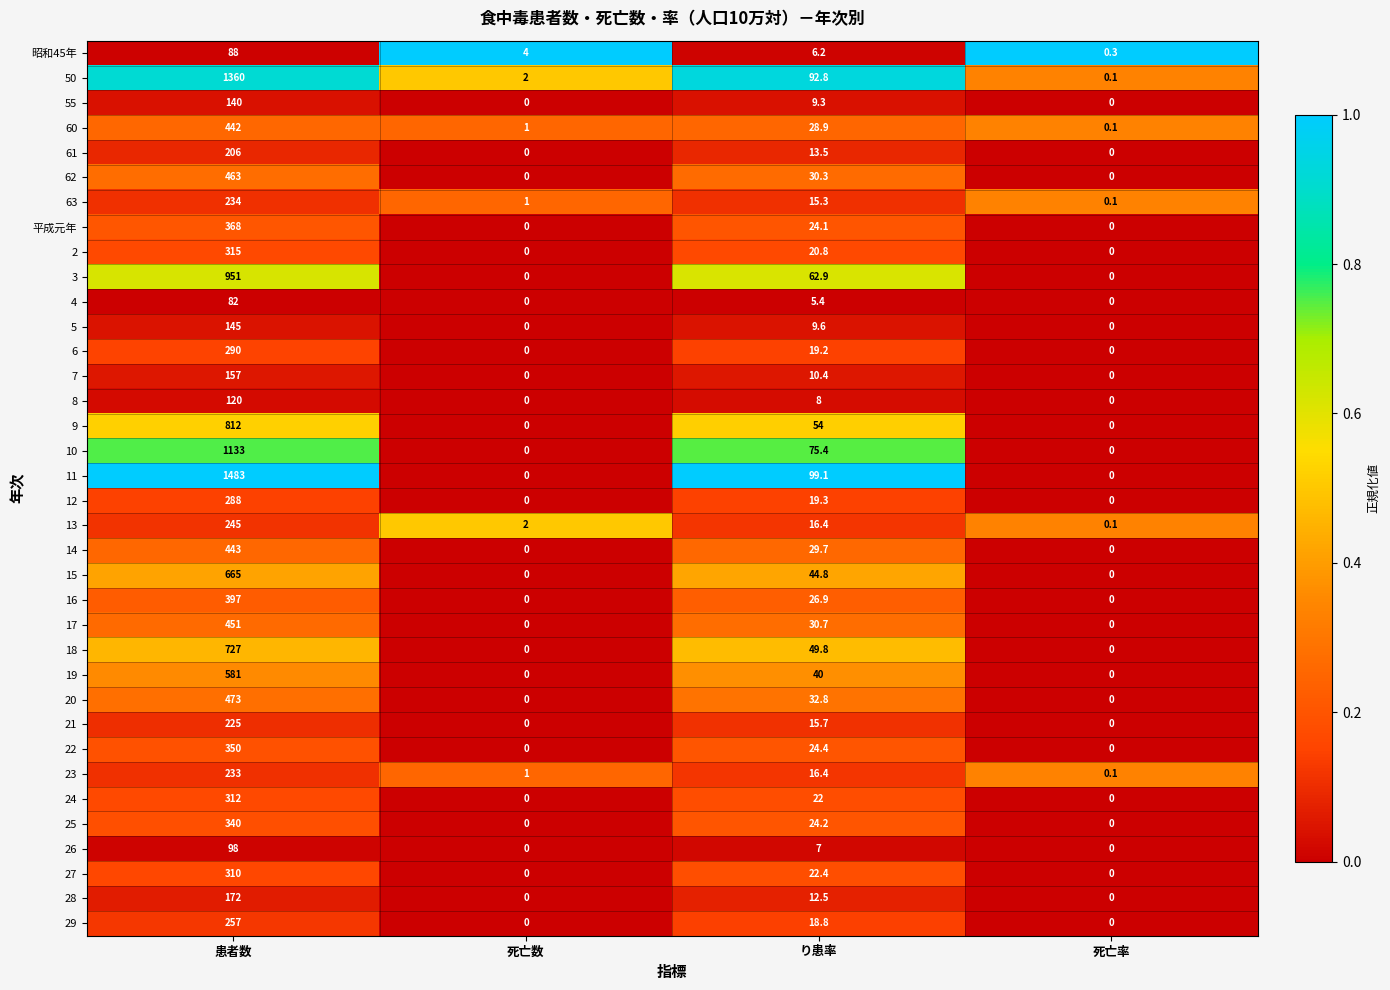

True or false: 2 has a value of 20.8 at り患率.

True